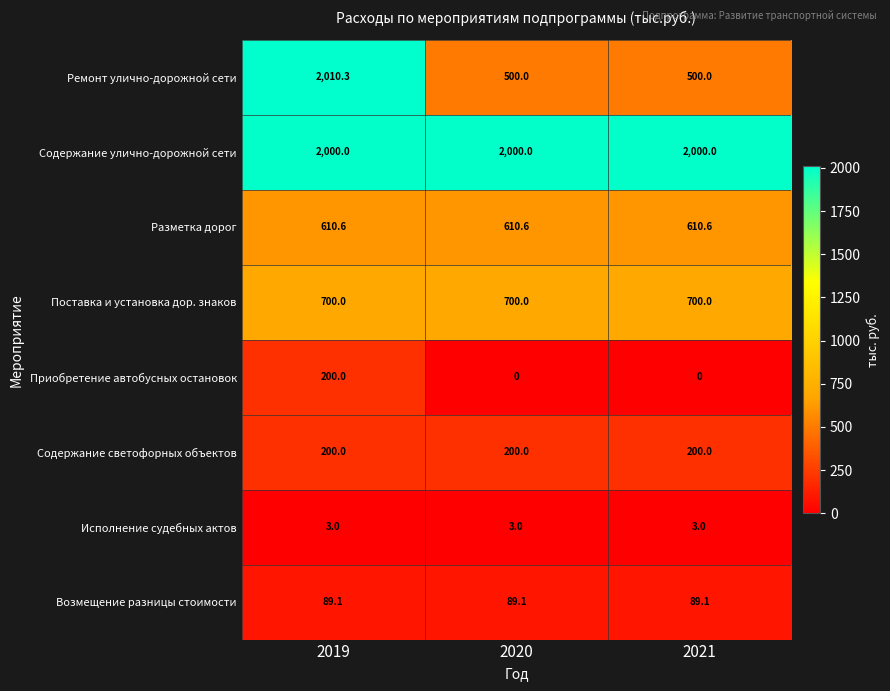

What is the lowest value of the Содержание улично-дорожной сети series?

2000.0